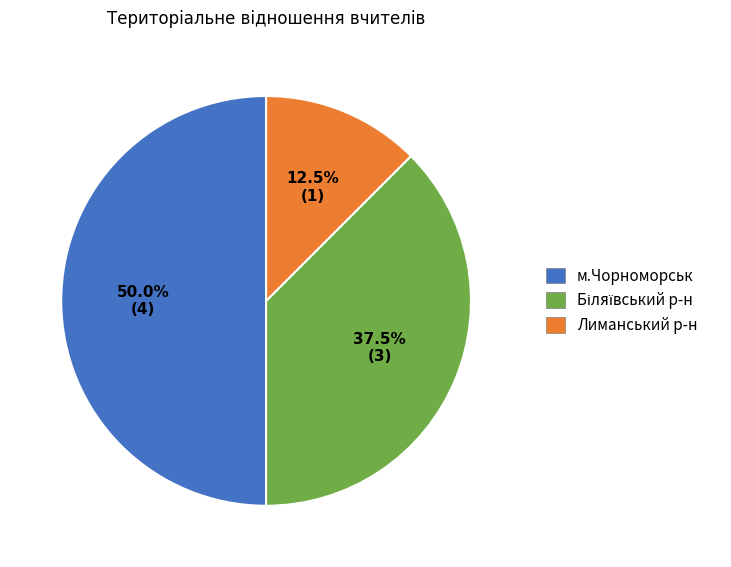

Is Лиманський р-н the majority of the pie?

No